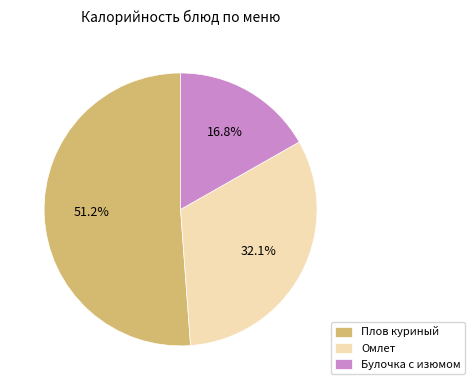

Which category accounts for the majority?

Плов куриный